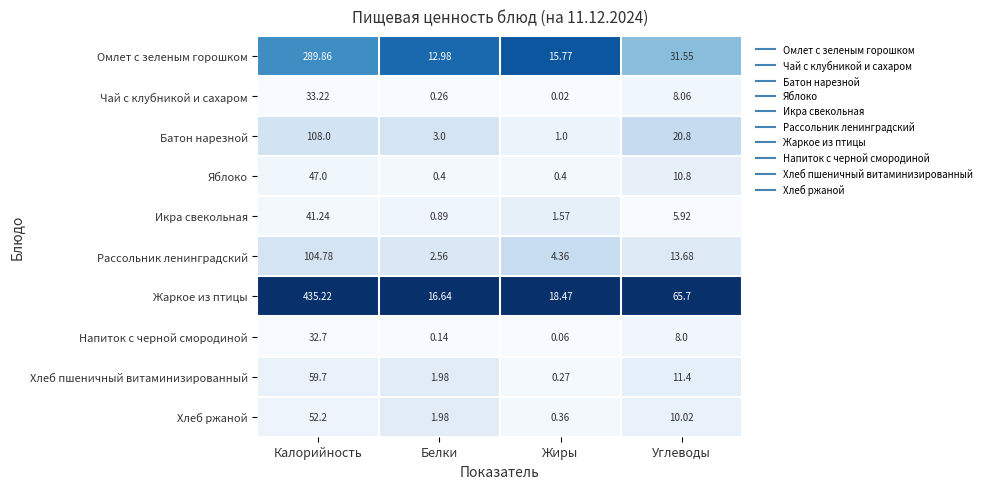

What is the difference between the highest and lowest values at Углеводы?

59.8